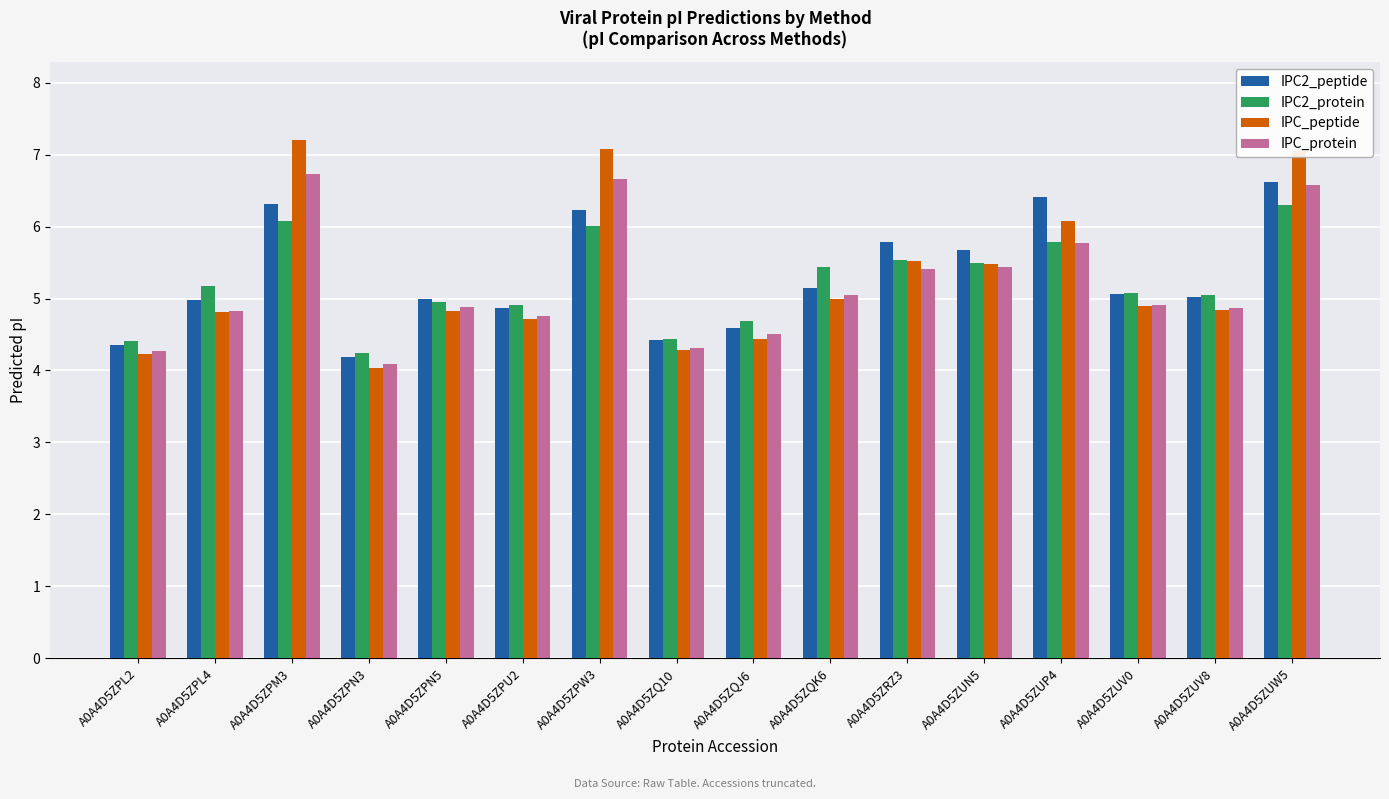

How many bars are there in total?

64